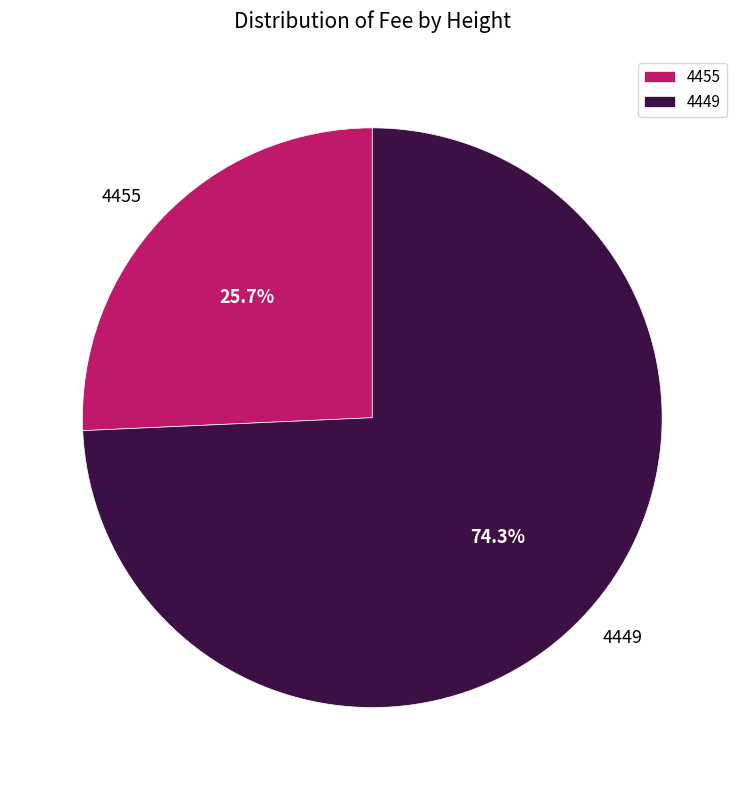

To the nearest percent, what percentage of the pie is 4455?

26%